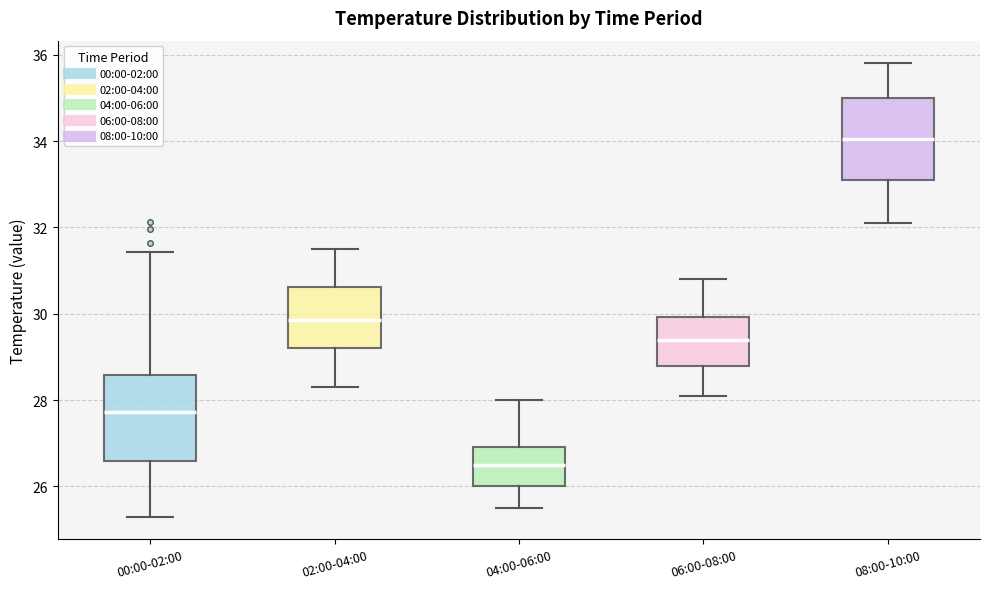

Reading left to right, read every box against the y-axis: the position of its median line, the range the box covers, and the ends of its whiskers. The values are not printed on the chart, so give them approximately, as read against the axis.

00:00-02:00: median 27.8, box 26.6 to 28.6, whiskers 25.4 to 31.4
02:00-04:00: median 29.8, box 29.2 to 30.6, whiskers 28.4 to 31.6
04:00-06:00: median 26.6, box 26.0 to 27.0, whiskers 25.6 to 28.0
06:00-08:00: median 29.4, box 28.8 to 30.0, whiskers 28.2 to 30.8
08:00-10:00: median 34.0, box 33.2 to 35.0, whiskers 32.2 to 35.8